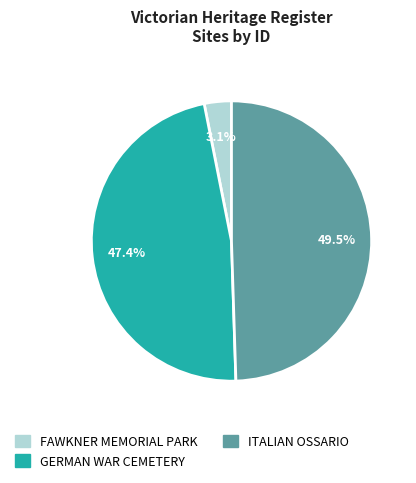

Approximately how many times larger is the value at FAWKNER MEMORIAL PARK compared to GERMAN WAR CEMETERY?

0.1